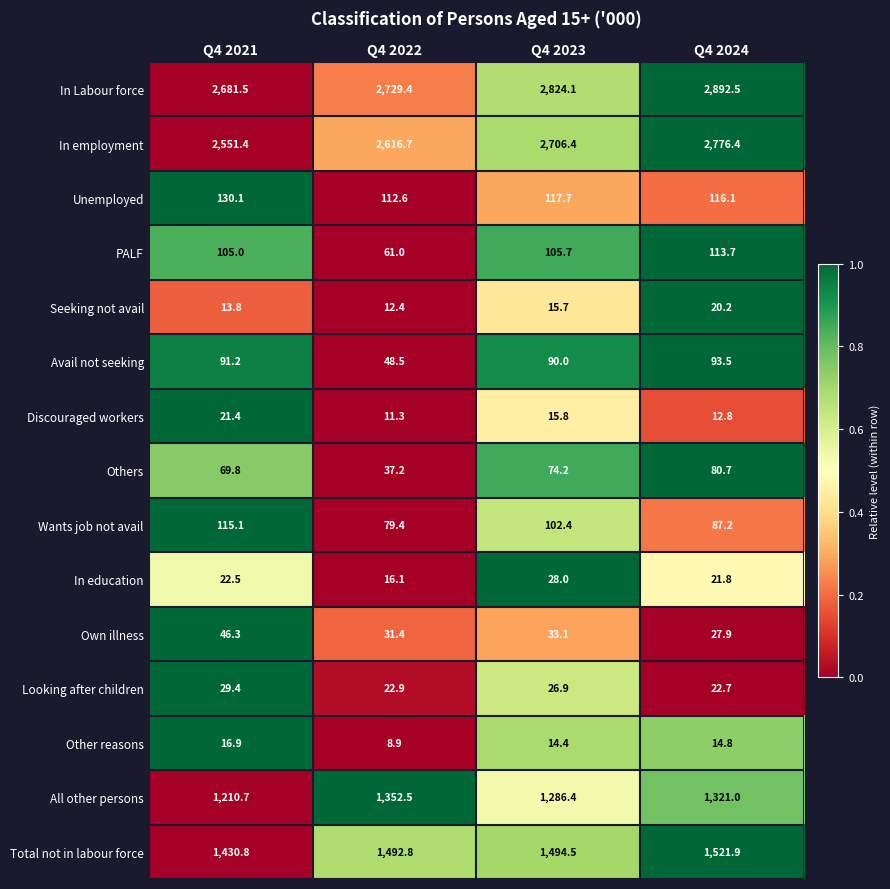

At which label is Seeking not avail closest to 16?

Q4 2023